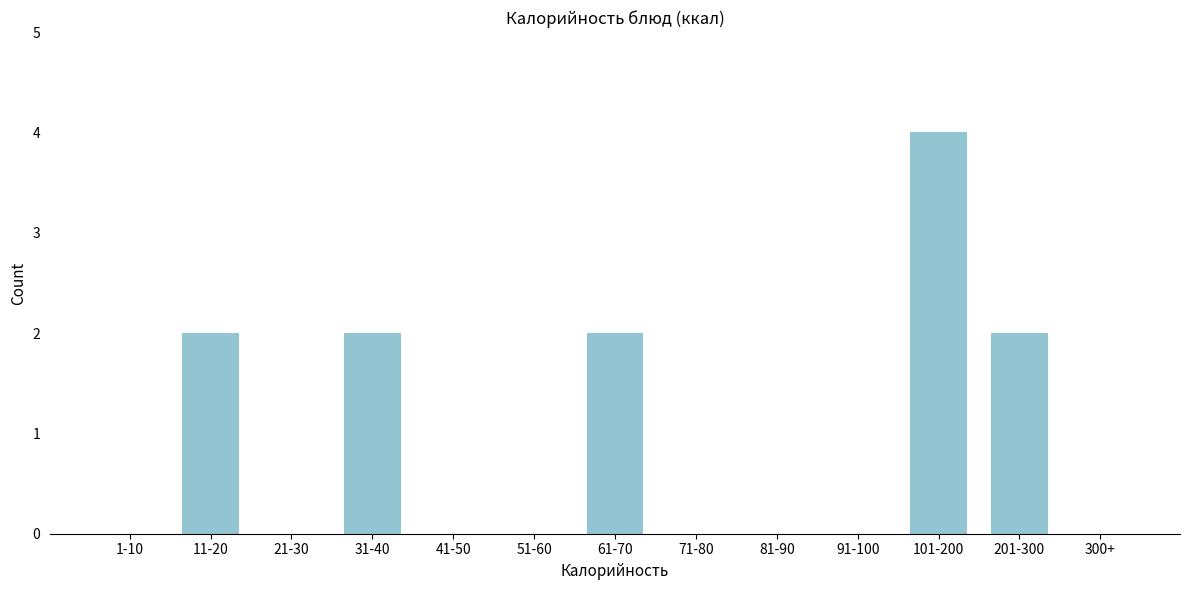

Reading left to right, what are all the values shown in this chart?

1-10=0	11-20=2	21-30=0	31-40=2	41-50=0	51-60=0	61-70=2	71-80=0	81-90=0	91-100=0	101-200=4	201-300=2	300+=0